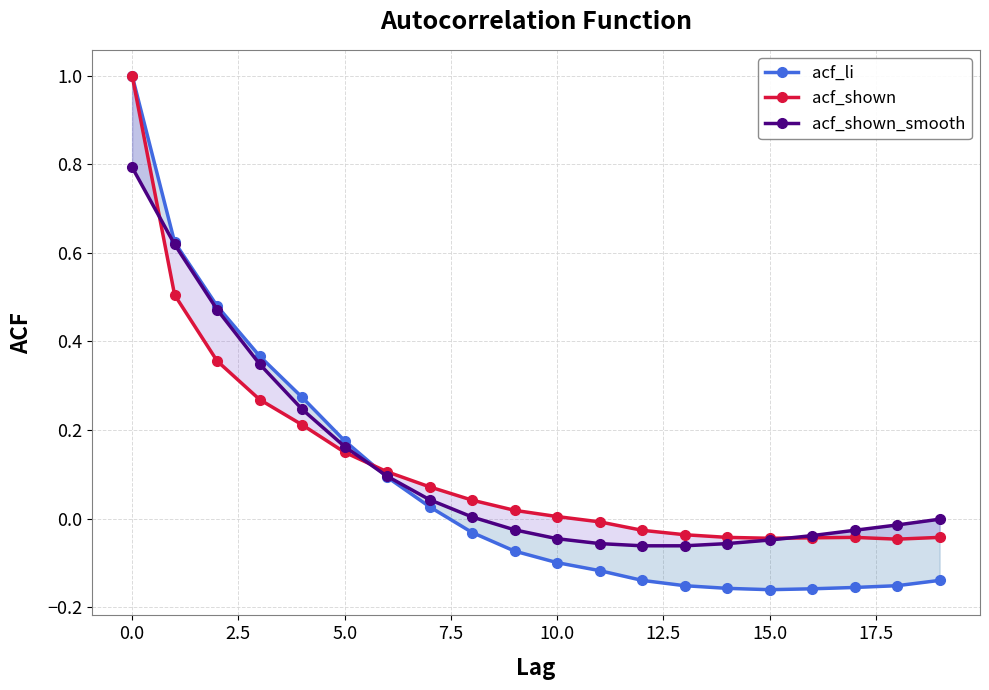

At how many categories does at least one series exceed 0?

11